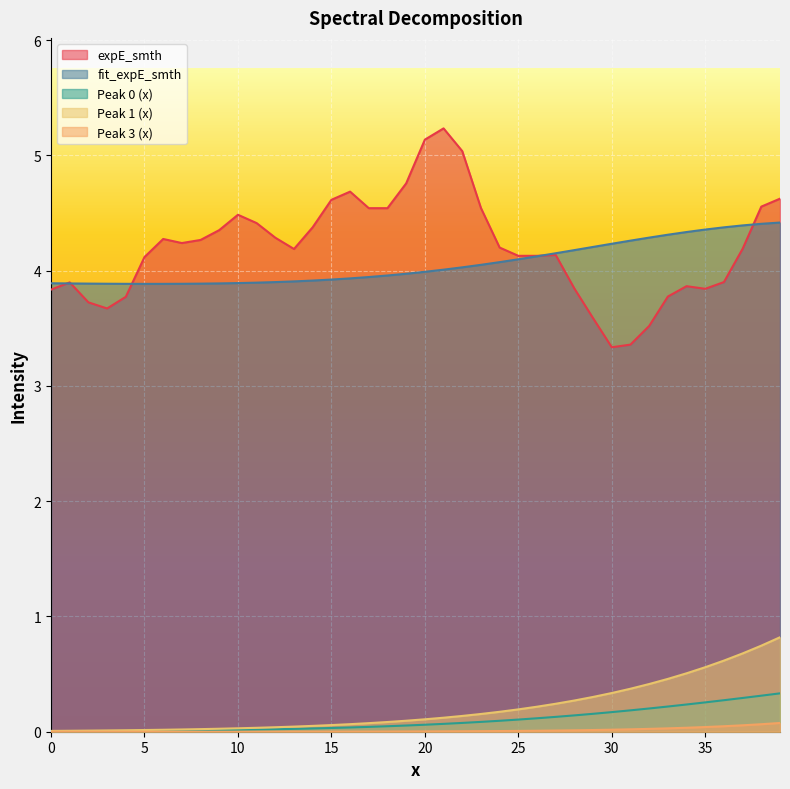

What are all the series names shown in the legend?

expE_smth, fit_expE_smth, Peak 0 (x), Peak 1 (x), Peak 3 (x)